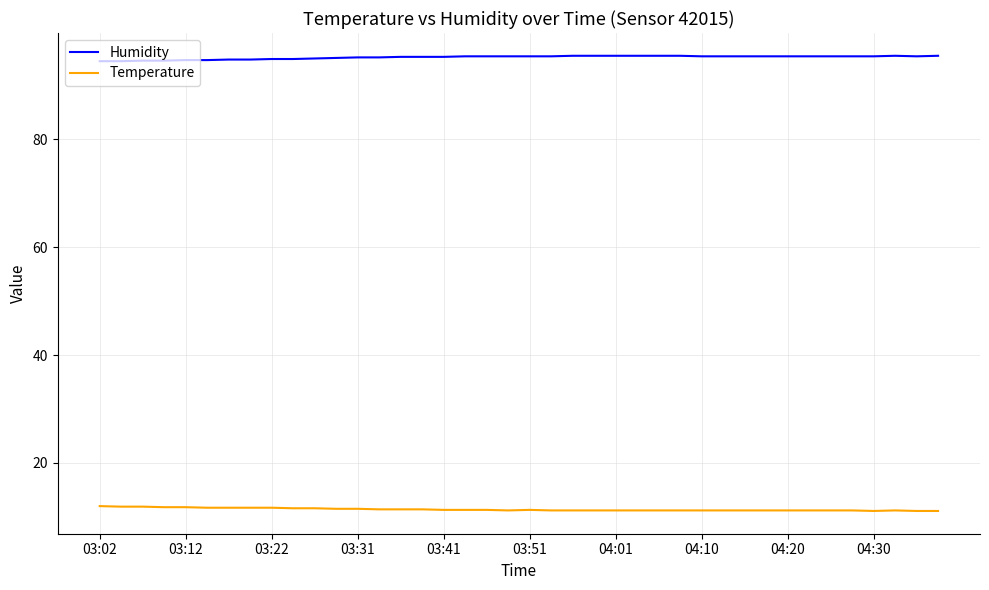

True or false: Humidity and Temperature cross at least once.

False